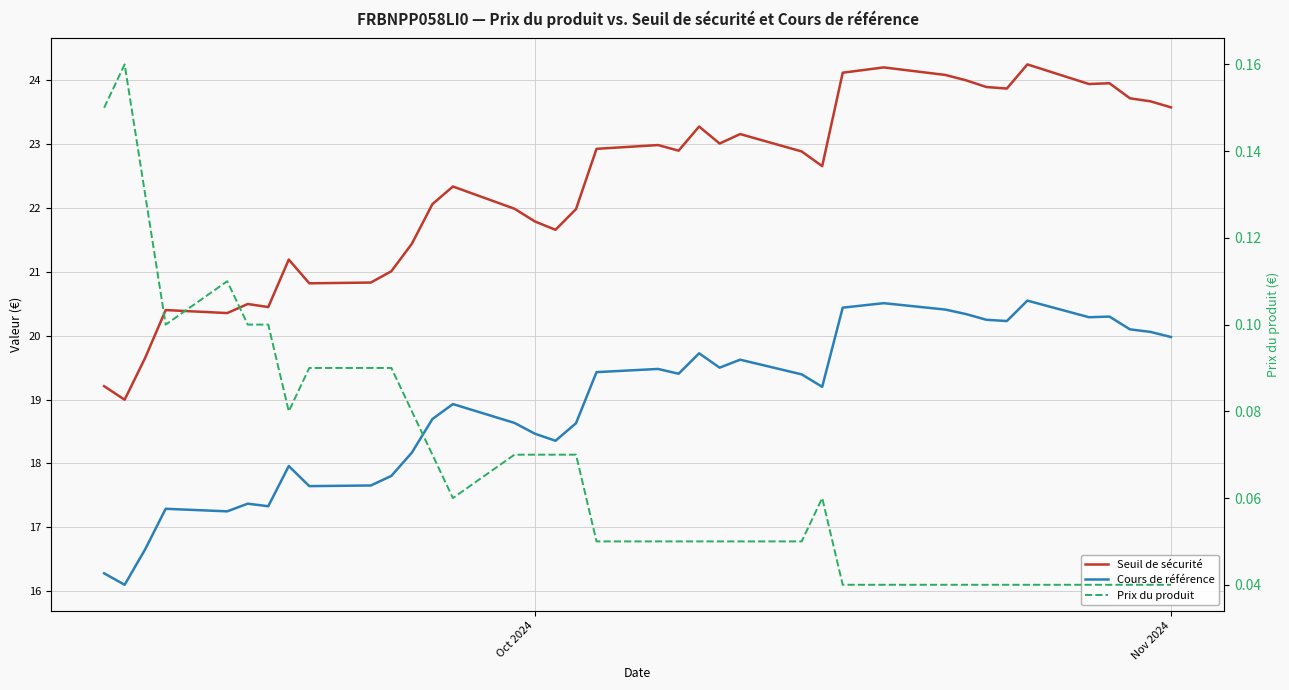

Rank the series by their average value, from lowest to highest.

Prix du produit, Cours de référence, Seuil de sécurité